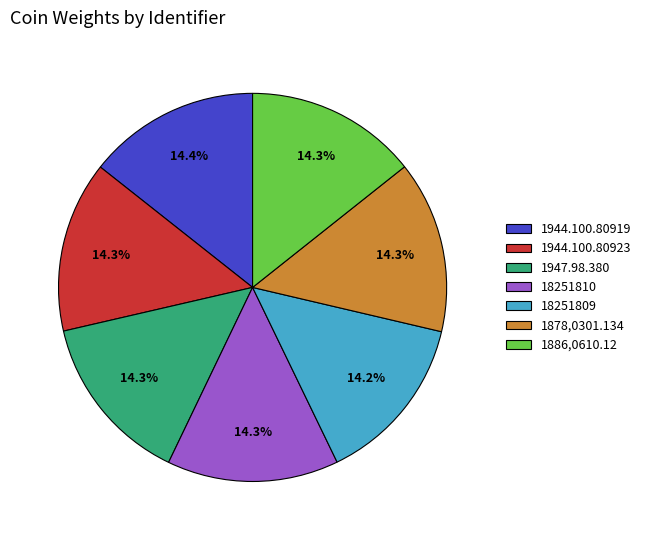

Count the number of slices in the pie.

7